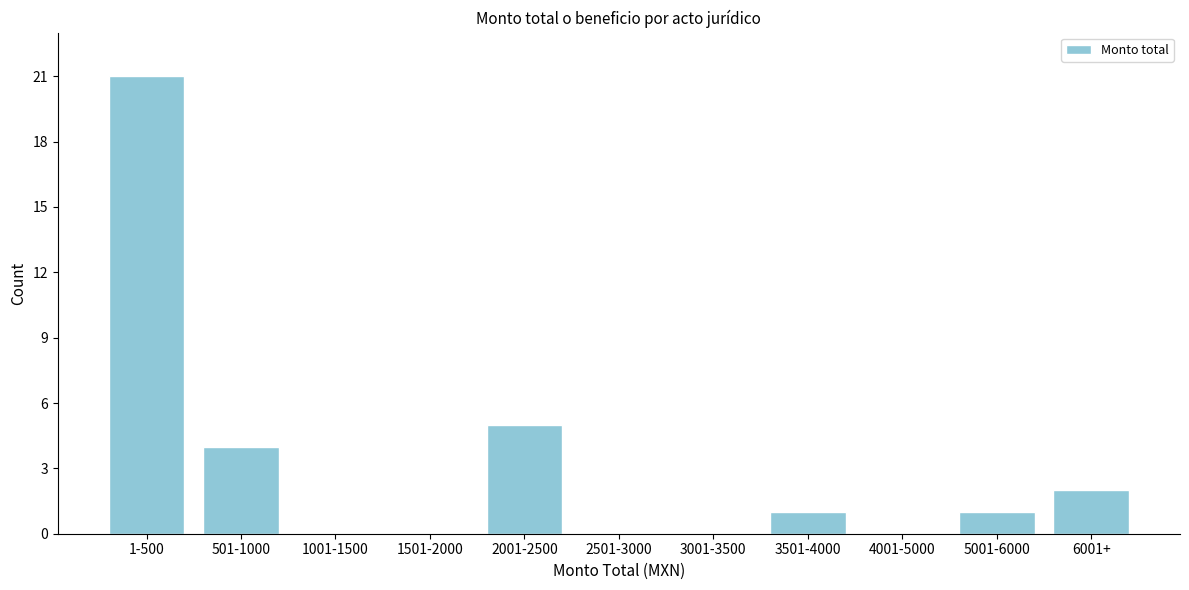

Reading left to right, transcribe all the data shown in this chart.

1-500=21	501-1000=4	1001-1500=0	1501-2000=0	2001-2500=5	2501-3000=0	3001-3500=0	3501-4000=1	4001-5000=0	5001-6000=1	6001+=2